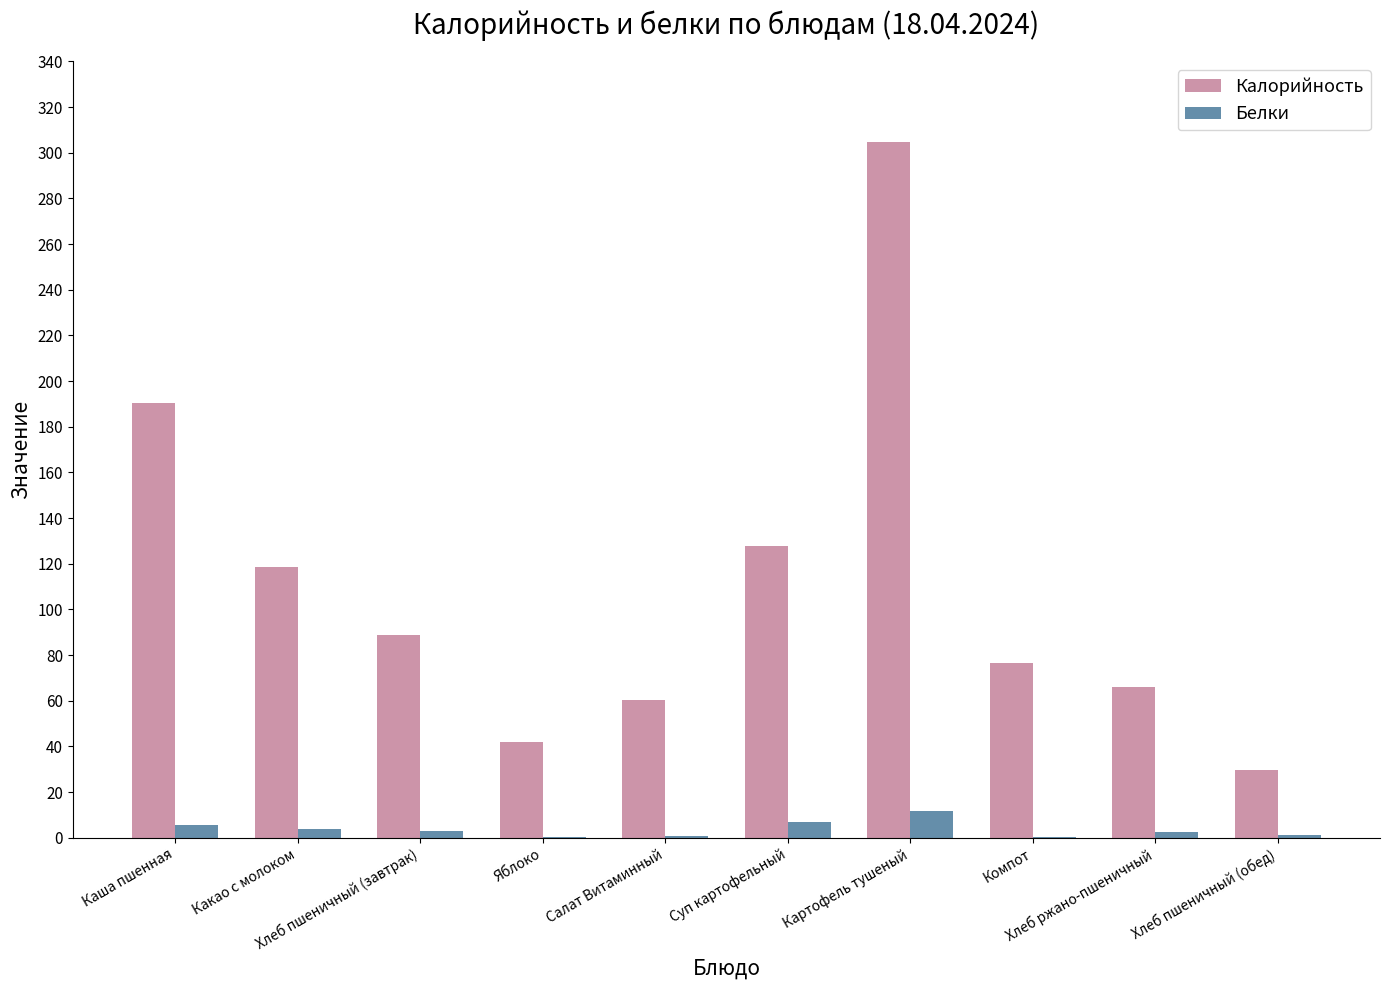

The value of Белки at Яблоко is 0.4. True or false?

True